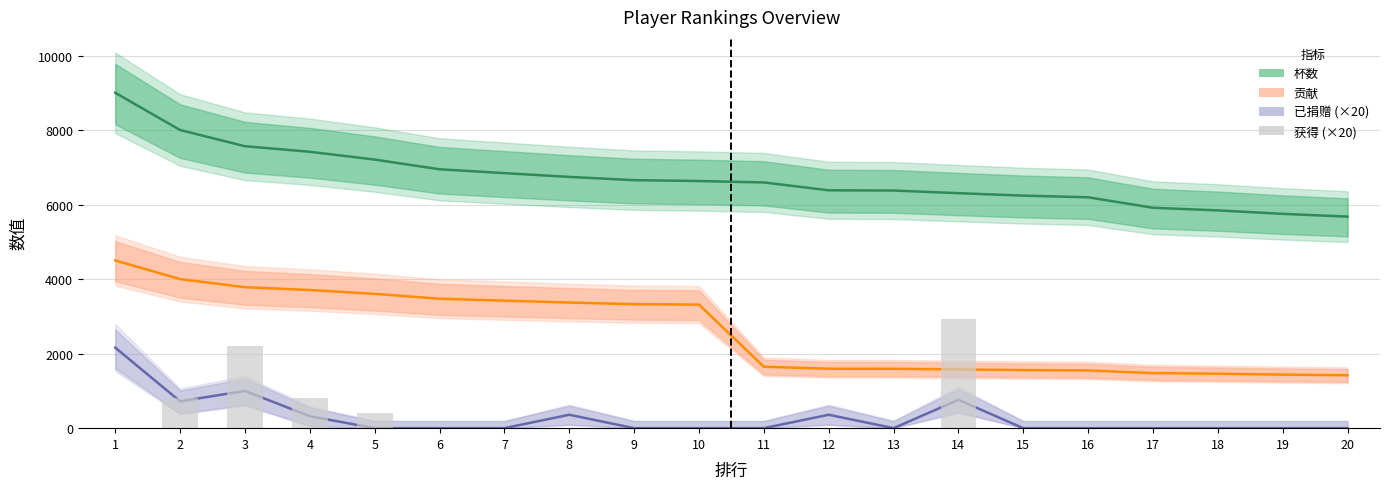

True or false: 杯数 has a value of 2525 at 16.

False